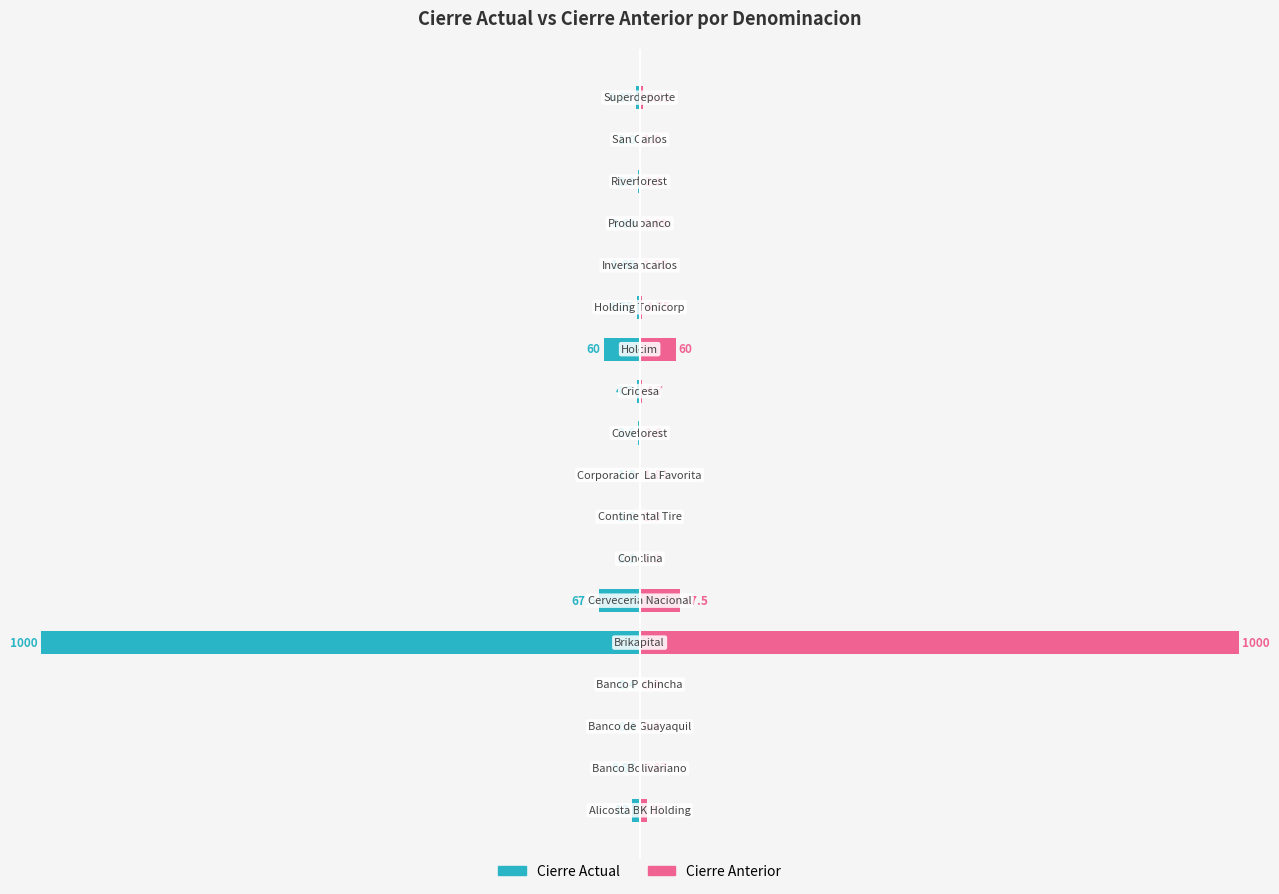

Is it true that Cierre Actual equals -0.1 at 15?

False